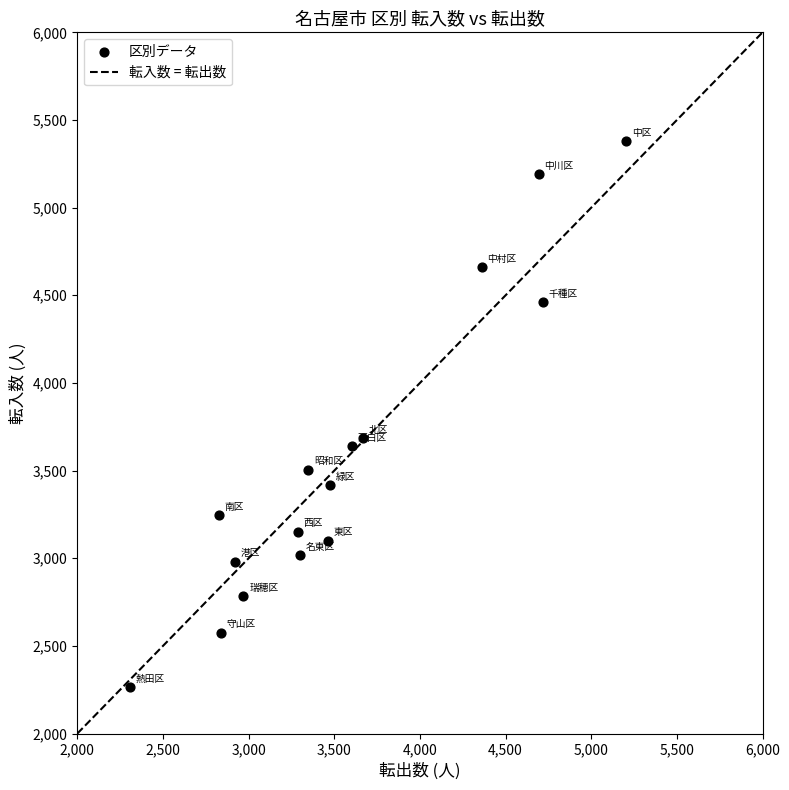

What is the range of X values (max minus min)?

2896